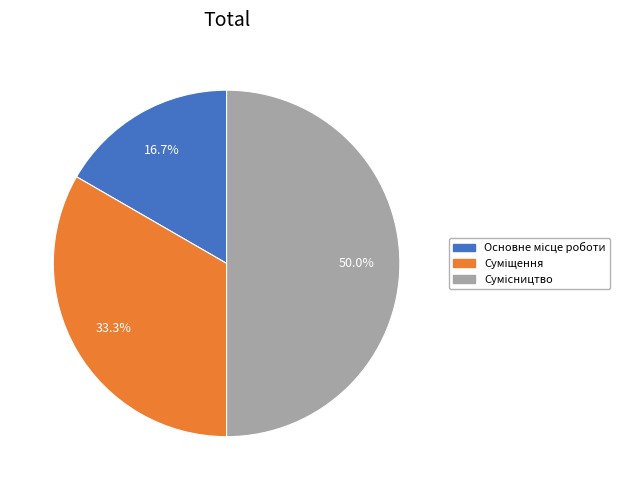

What percentage is the Основне місце роботи slice, to the nearest percent?

17%